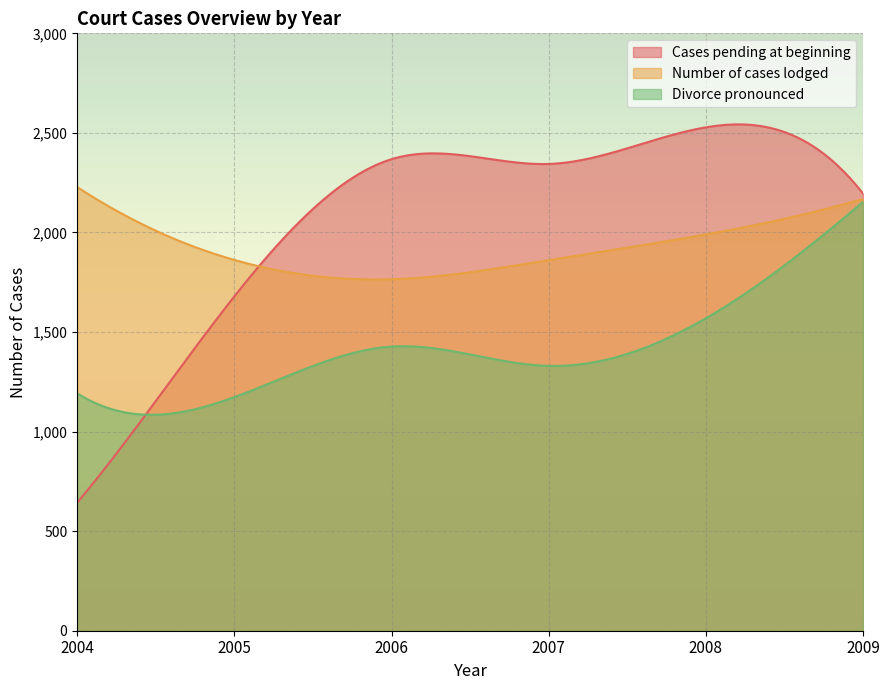

How many data points in Number of cases lodged are above 1990?

2